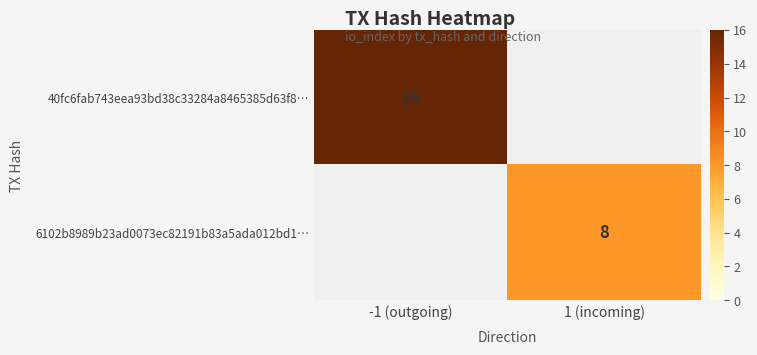

Is the value of 40fc6fab743eea93bd38c33284a8465385d63f8… at -1 (outgoing) greater than the value of 6102b8989b23ad0073ec82191b83a5ada012bd1… at 1 (incoming)?

Yes